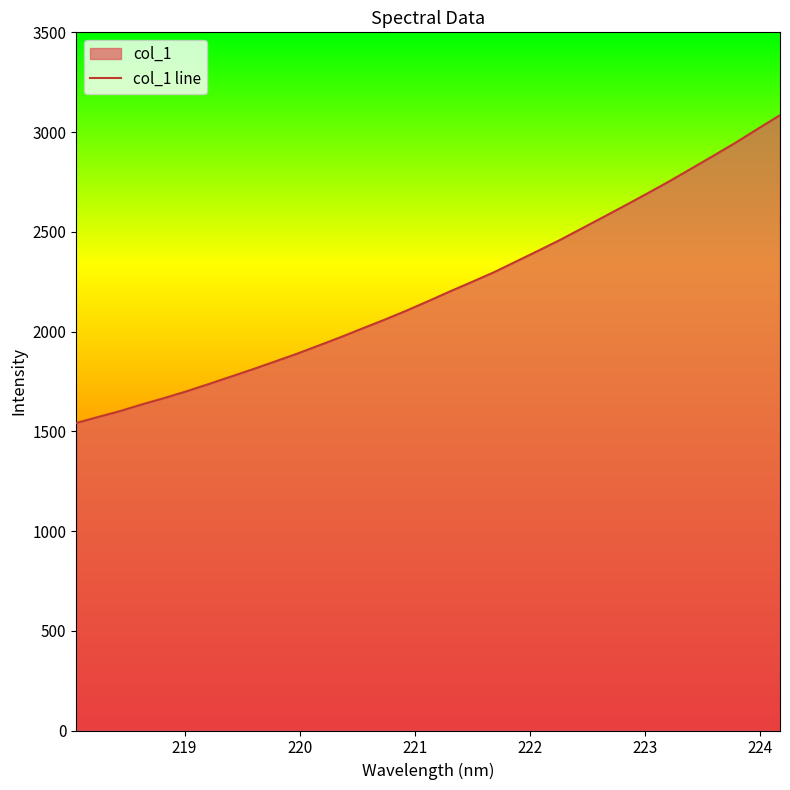

What is the greatest value displayed?

3084.5